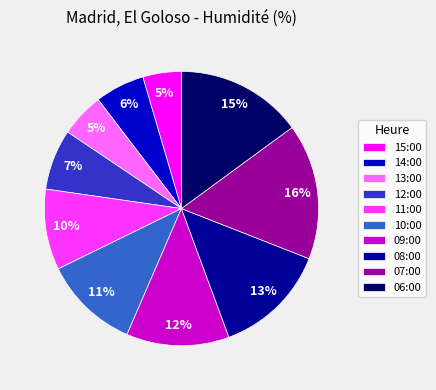

Does 15:00 account for over 50% of the chart?

No